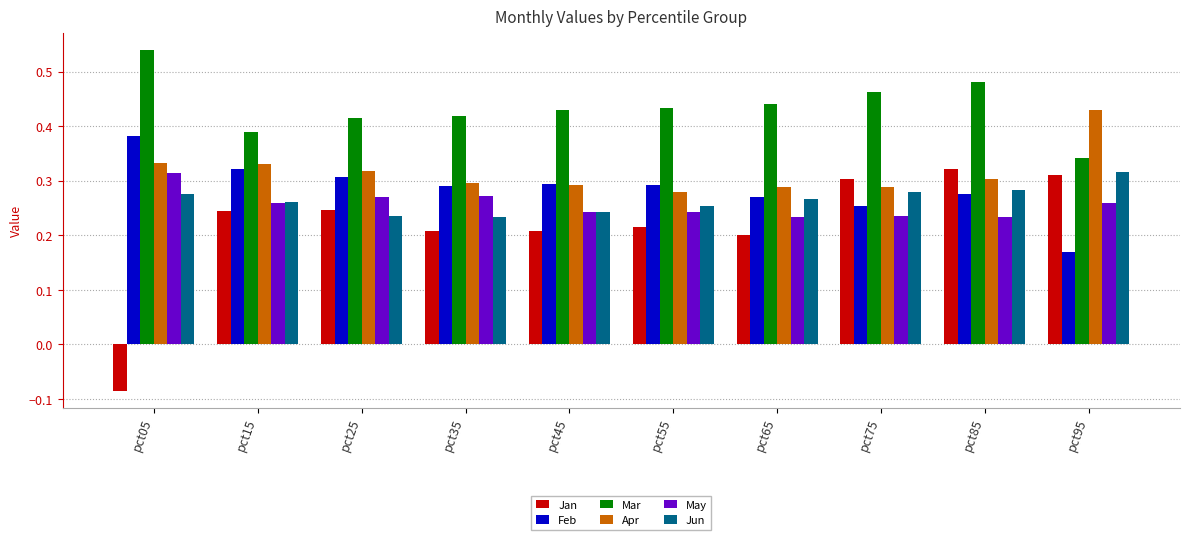

What is the total value across all series at pct65?

1.7